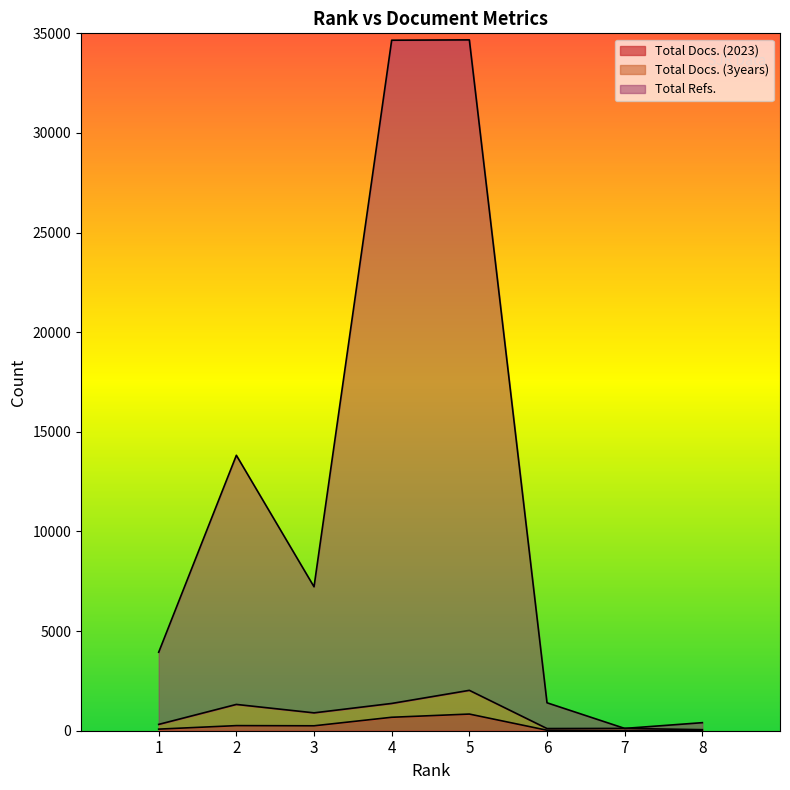

True or false: Total Refs. and Total Docs. (2023) cross at least once.

False